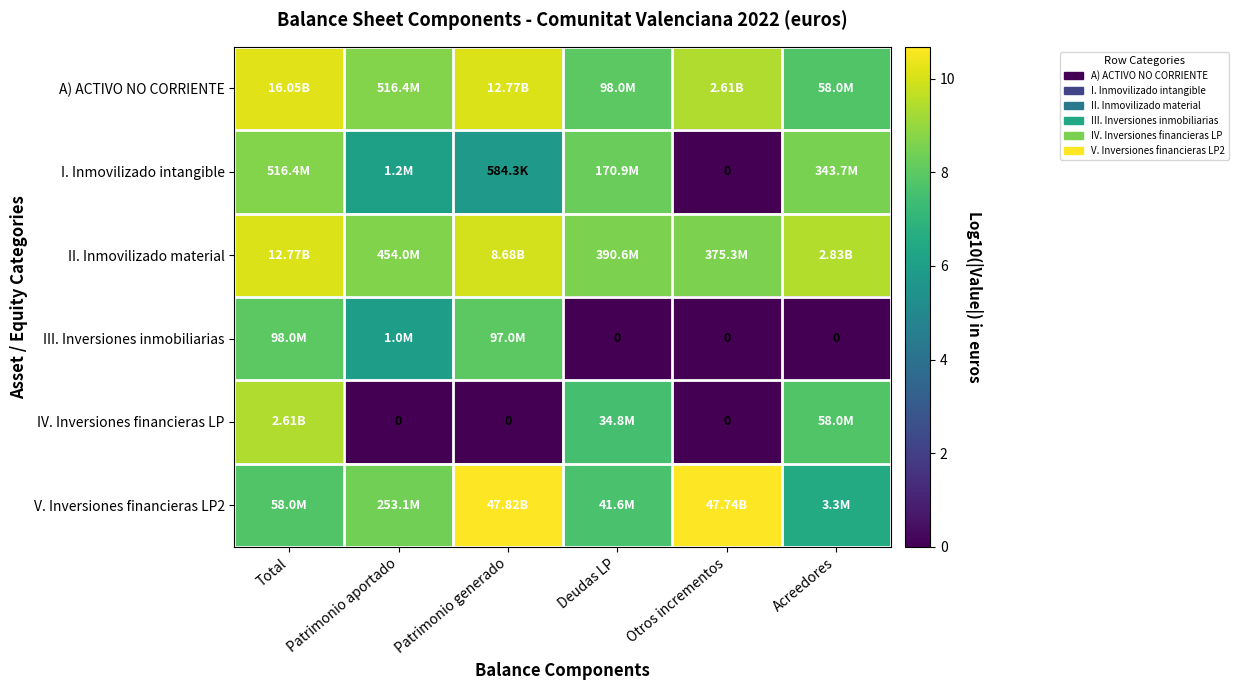

What is the sum of the I. Inmovilizado intangible values at Patrimonio generado and Acreedores?

14.3